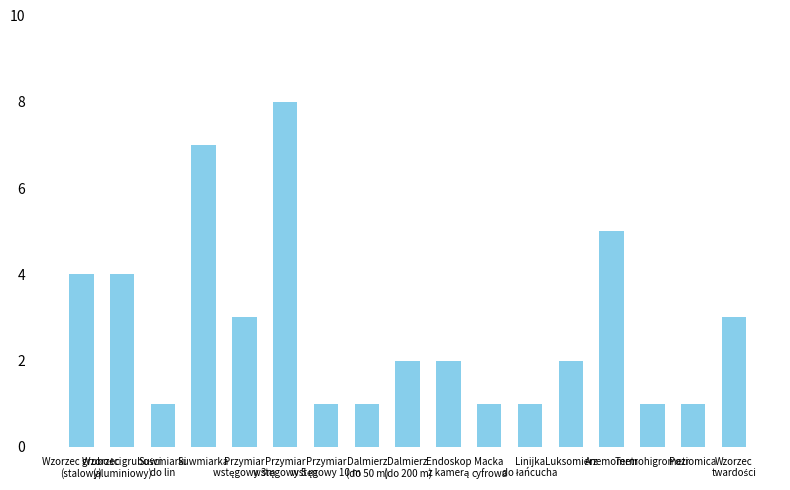

Reading left to right, what are all the values shown in this chart?

4	4	1	7	3	8	1	1	2	2	1	1	2	5	1	1	3